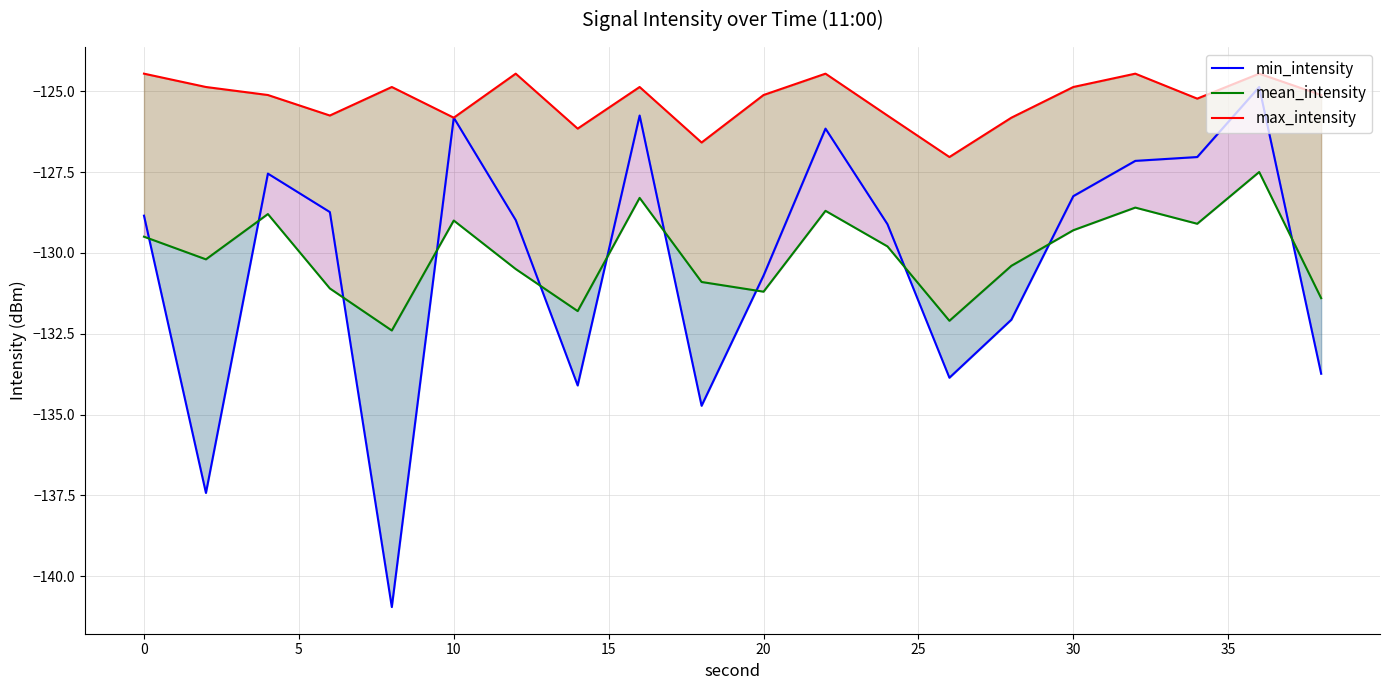

True or false: max_intensity and min_intensity cross at least once.

False